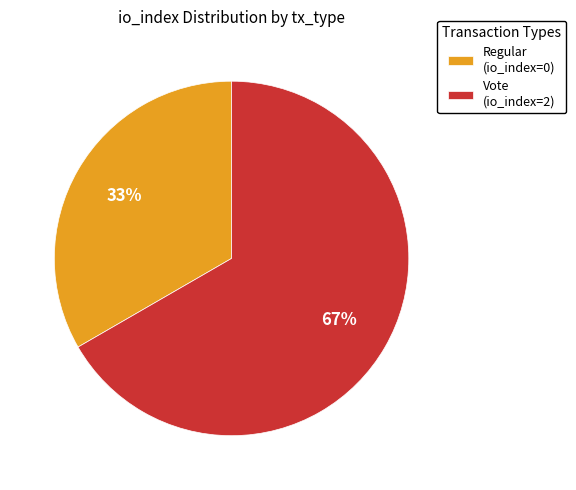

What is the smallest slice in the pie chart?

Regular (io_index=0)